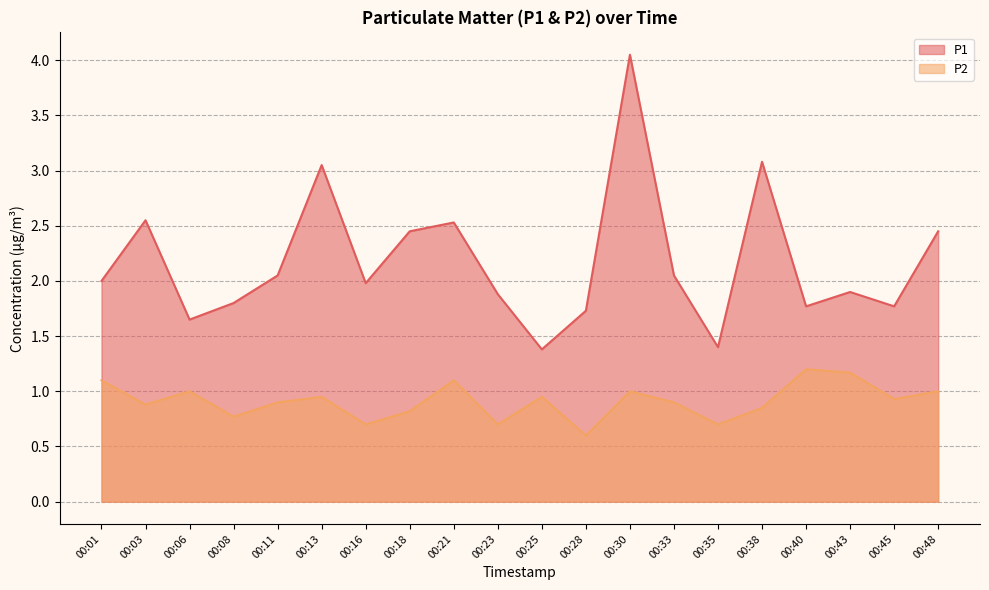

Reading right to left, list all the values displayed in this chart.

P1: 00:48=2.5	00:45=1.8	00:43=1.9	00:40=1.8	00:38=3.1	00:35=1.4	00:33=2.0	00:30=4.0	00:28=1.7	00:25=1.4	00:23=1.9	00:21=2.5	00:18=2.5	00:16=2.0	00:13=3.0	00:11=2.0	00:08=1.8	00:06=1.6	00:03=2.5	00:01=2.0
P2: 00:48=1.0	00:45=0.9	00:43=1.2	00:40=1.2	00:38=0.8	00:35=0.7	00:33=0.9	00:30=1.0	00:28=0.6	00:25=0.9	00:23=0.7	00:21=1.1	00:18=0.8	00:16=0.7	00:13=0.9	00:11=0.9	00:08=0.8	00:06=1.0	00:03=0.9	00:01=1.1